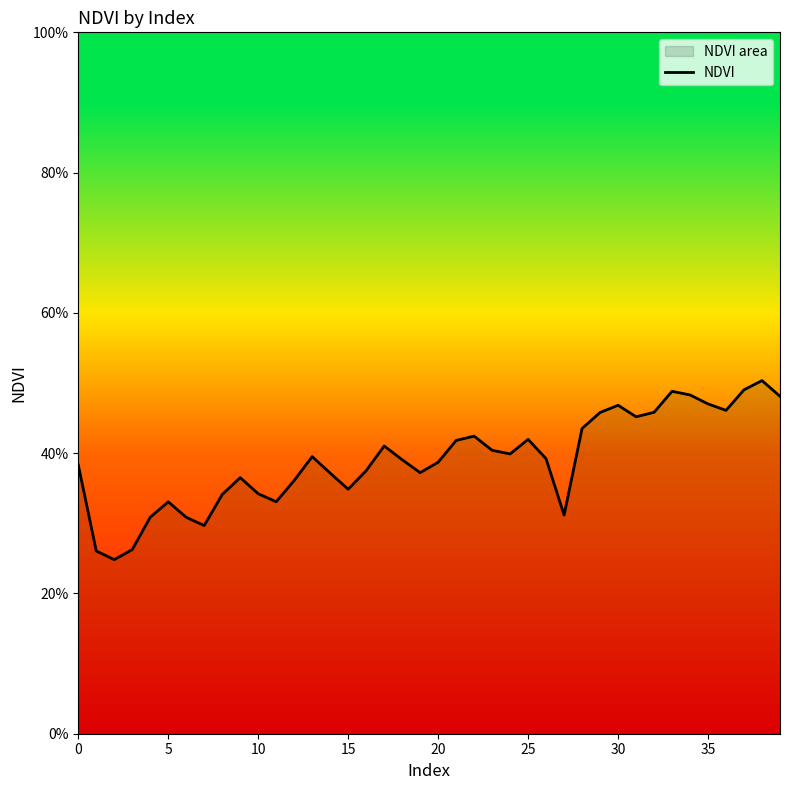

True or false: the data shows 0.5 at 37.

True